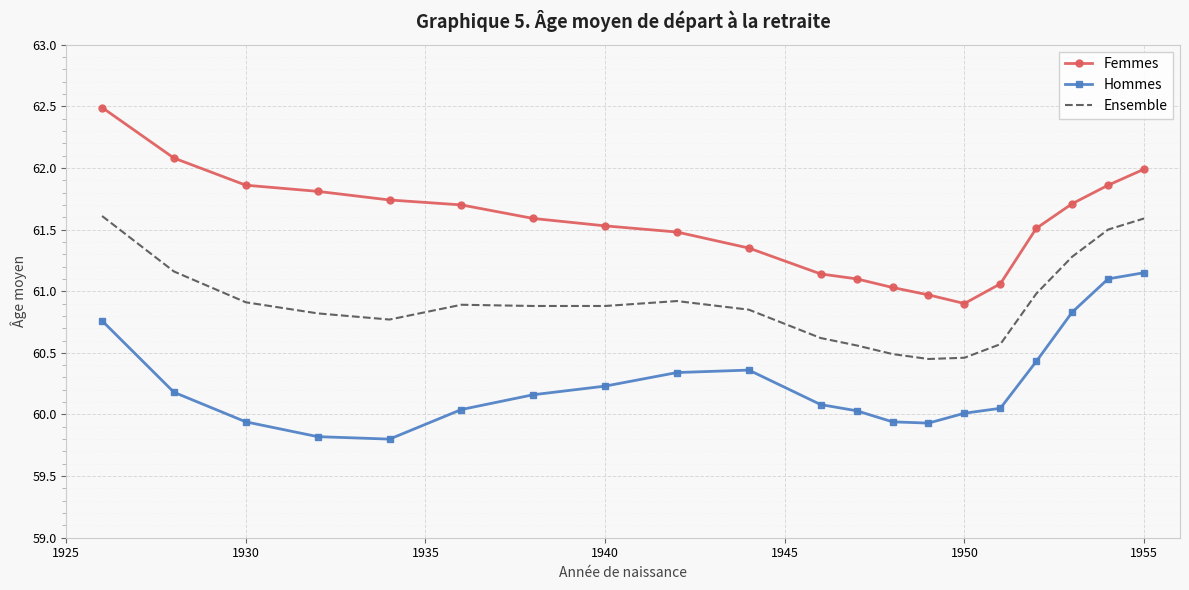

Which series has the widest spread of values?

Femmes